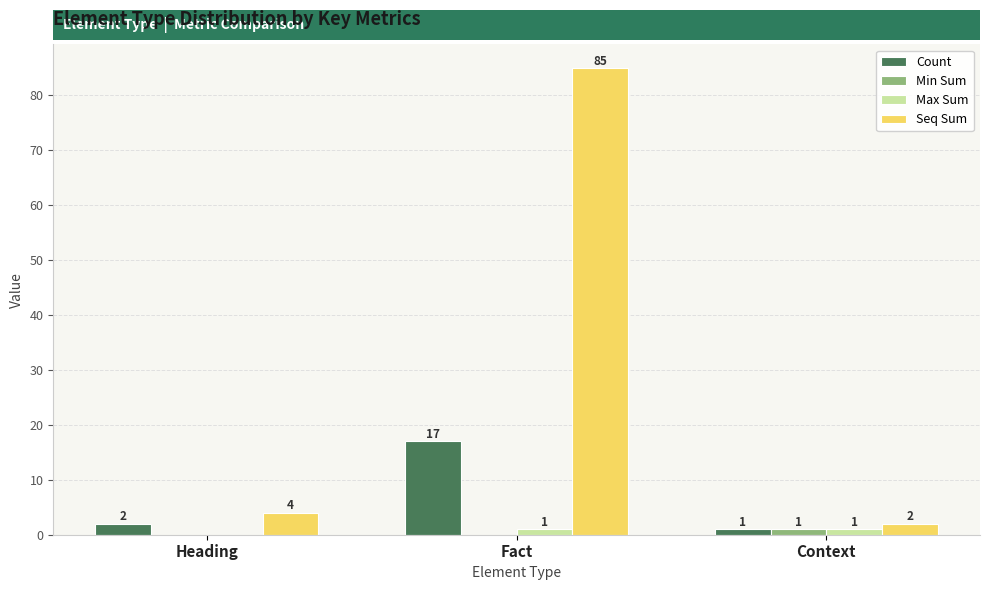

Which series has the largest total across all categories?

Seq Sum